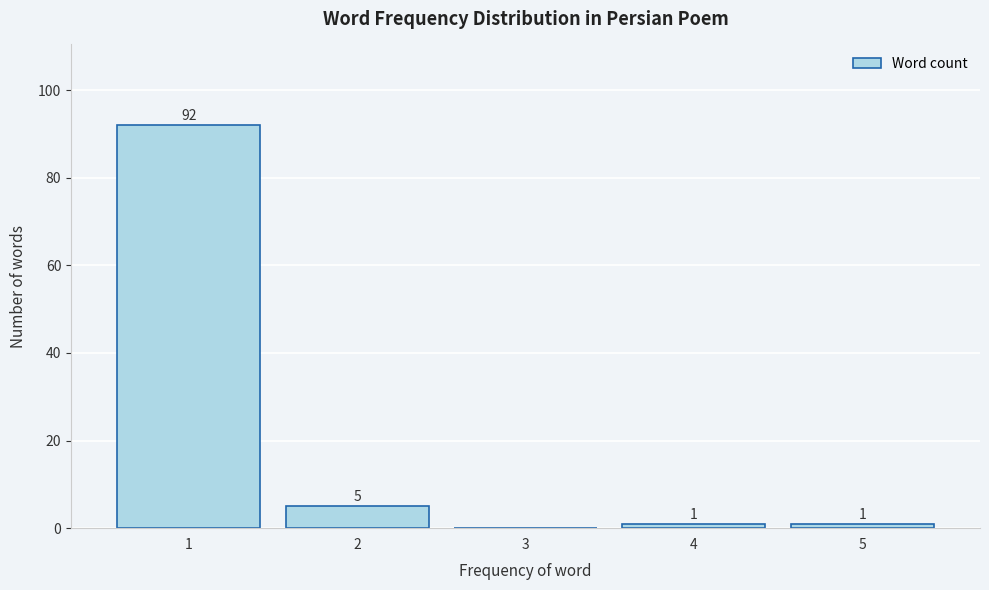

Reading left to right, list all the values displayed in this chart.

1=92	2=5	3=0	4=1	5=1